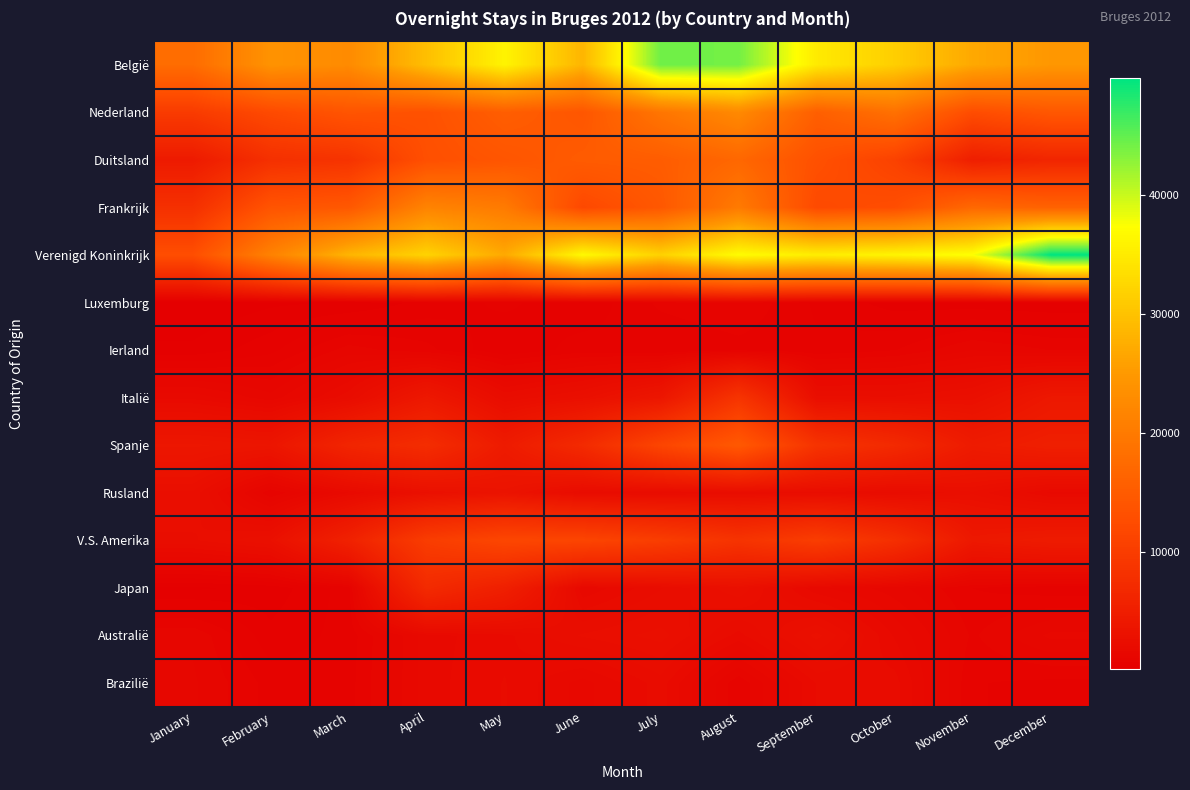

Reading left to right, extract all data points from this chart.

België: January=17798	February=23986	March=22722	April=29626	May=36001	June=28426	July=44316	August=44046	September=34887	October=31457	November=26866	December=24708
Nederland: January=9826	February=12216	March=13902	April=13366	May=15433	June=14187	July=19256	August=22504	September=15621	October=18507	November=12605	December=14360
Duitsland: January=4554	February=8002	March=8579	April=13093	May=14046	June=15047	July=15233	August=16993	September=13280	October=10896	November=5180	December=6323
Frankrijk: January=8001	February=13815	March=14486	April=21500	May=20061	June=11976	July=14489	August=20024	September=12184	October=12807	November=17089	December=16064
Verenigd Koninkrijk: January=12832	February=21262	March=28359	April=32049	May=26974	June=36634	July=31840	August=36986	September=35277	October=36103	November=37492	December=49750
Luxemburg: January=156	February=308	March=359	April=610	May=783	June=586	July=974	August=1109	September=699	October=454	November=420	December=385
Ierland: January=397	February=679	March=1213	April=994	May=564	June=829	July=743	August=855	September=777	October=920	November=1312	December=1119
Italië: January=1841	February=1387	March=2232	April=4132	May=2269	June=2781	July=3859	August=8712	September=2531	October=2514	November=2785	December=4104
Spanje: January=3897	February=3667	March=6233	April=7483	May=4600	June=7103	July=11409	August=14577	September=8560	October=6978	November=4621	December=5290
Rusland: January=2639	February=935	March=1891	April=2834	May=3362	June=2213	July=2159	August=2343	September=2412	October=2184	November=2631	December=1848
V.S. Amerika: January=2449	February=2871	March=5629	April=10055	May=11615	June=11382	July=10184	August=8552	September=10146	October=7853	November=4156	December=4618
Japan: January=304	February=427	March=831	April=7089	May=5308	June=1732	July=2266	August=2833	September=1747	October=1403	November=929	December=806
Australië: January=1288	February=596	March=816	April=1813	May=2033	June=2509	July=2757	August=2015	September=2941	October=1872	November=1089	December=1562
Brazilië: January=1353	February=852	March=849	April=1812	May=2105	June=1619	July=2194	August=963	September=2109	October=2176	November=944	December=878